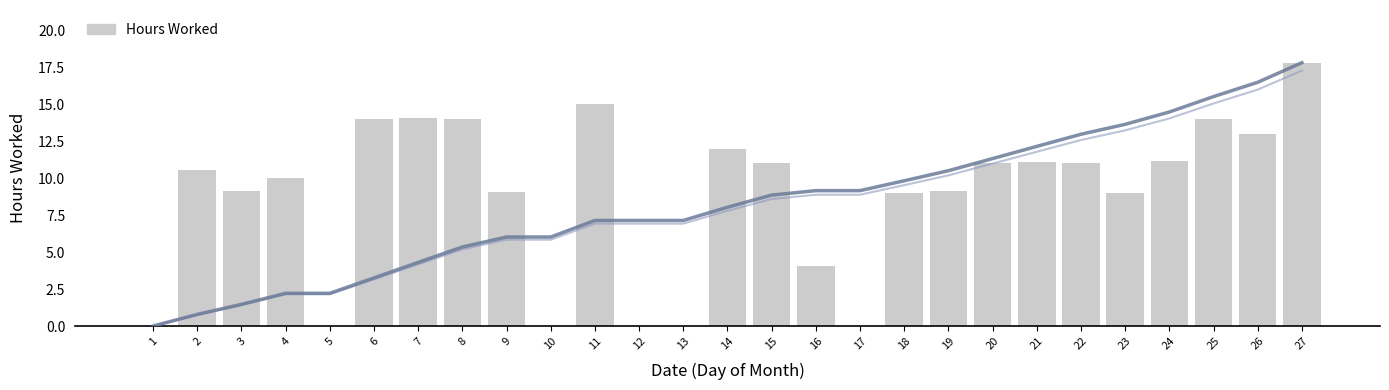

True or false: Hours Worked has a value of 17.2 at 21.

False